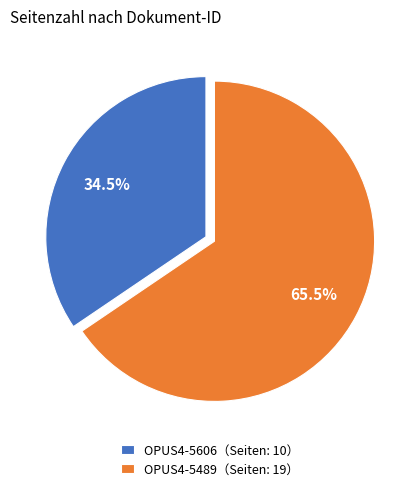

Which slice is the largest?

OPUS4-5489（Seiten: 19）